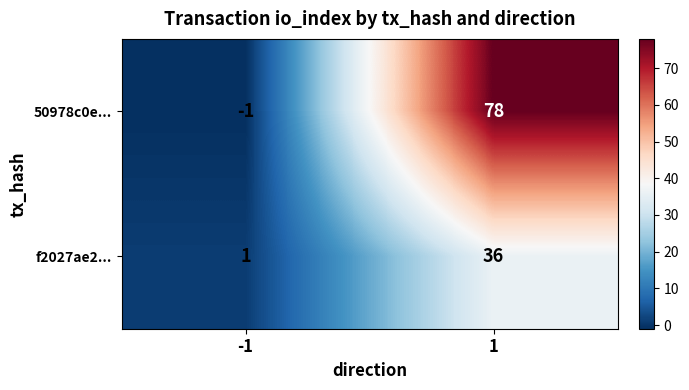

At how many categories does at least one series exceed 71?

1